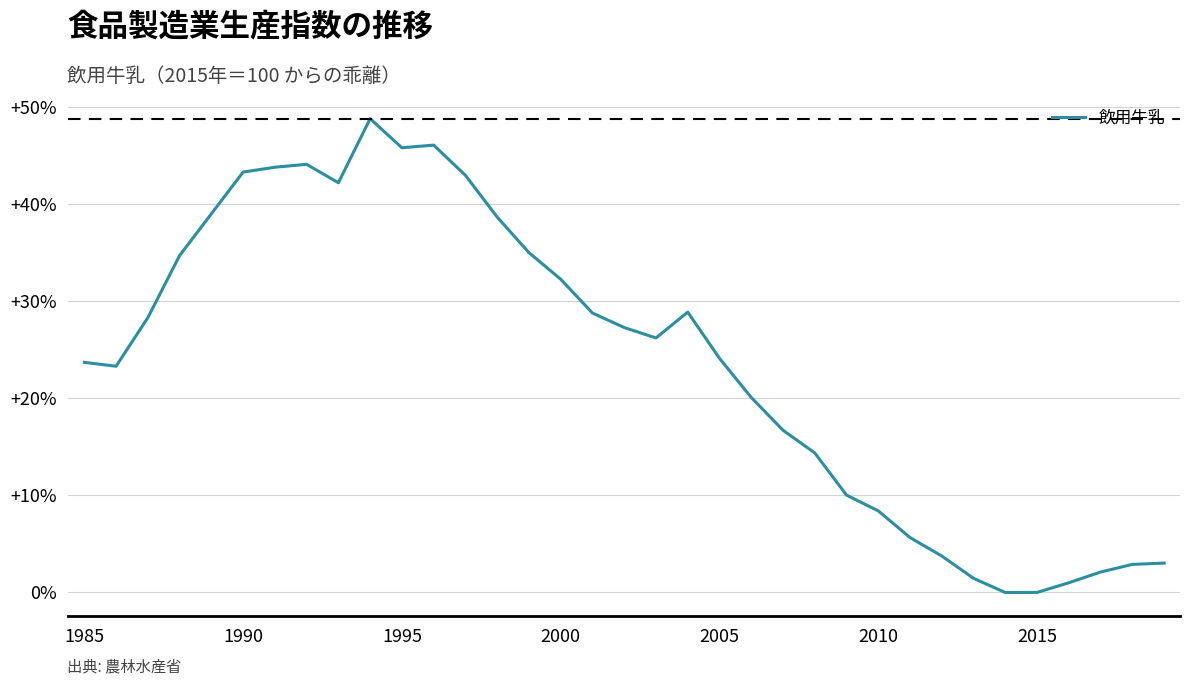

What is the maximum value shown in the chart?

48.8